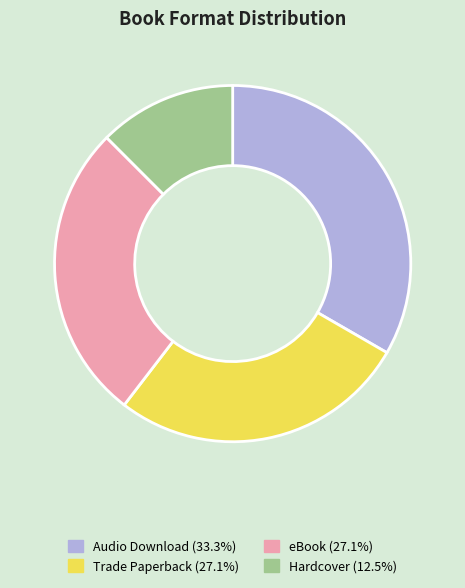

Do eBook and Trade Paperback together represent more than half of the pie?

Yes